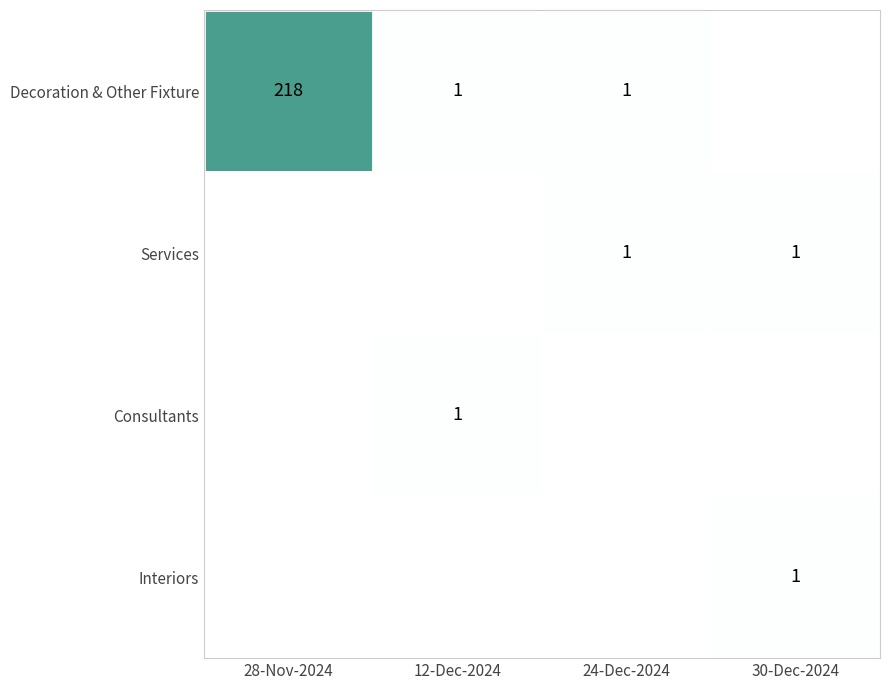

The value of Decoration & Other Fixture at 24-Dec-2024 is 1. True or false?

True